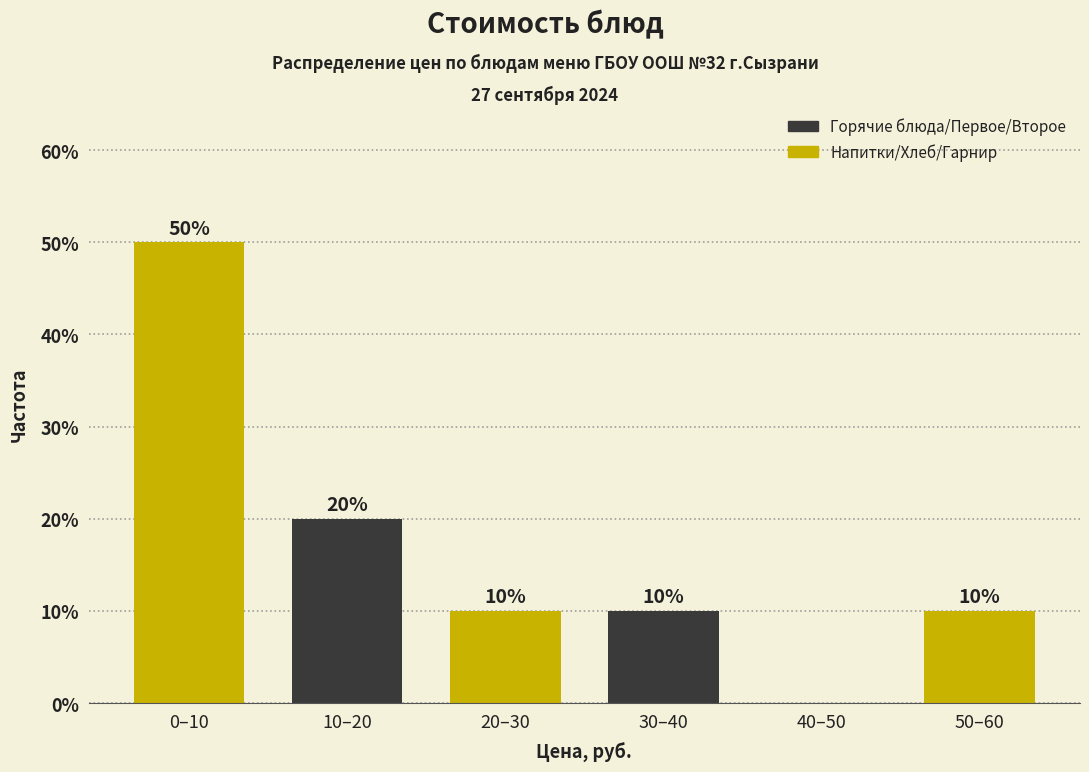

Reading left to right, list all the values displayed in this chart.

0–10=50	10–20=20	20–30=10	30–40=10	40–50=0	50–60=10